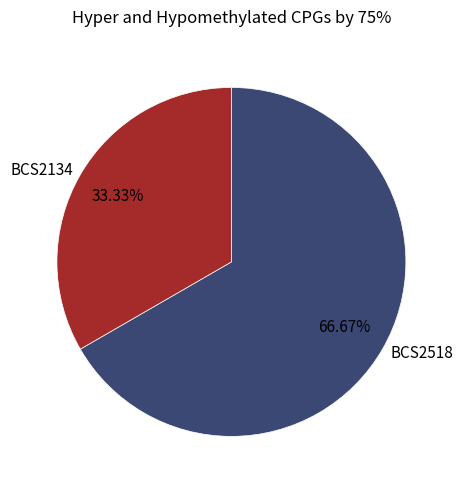

Rank the categories by value from lowest to highest.

BCS2134, BCS2518